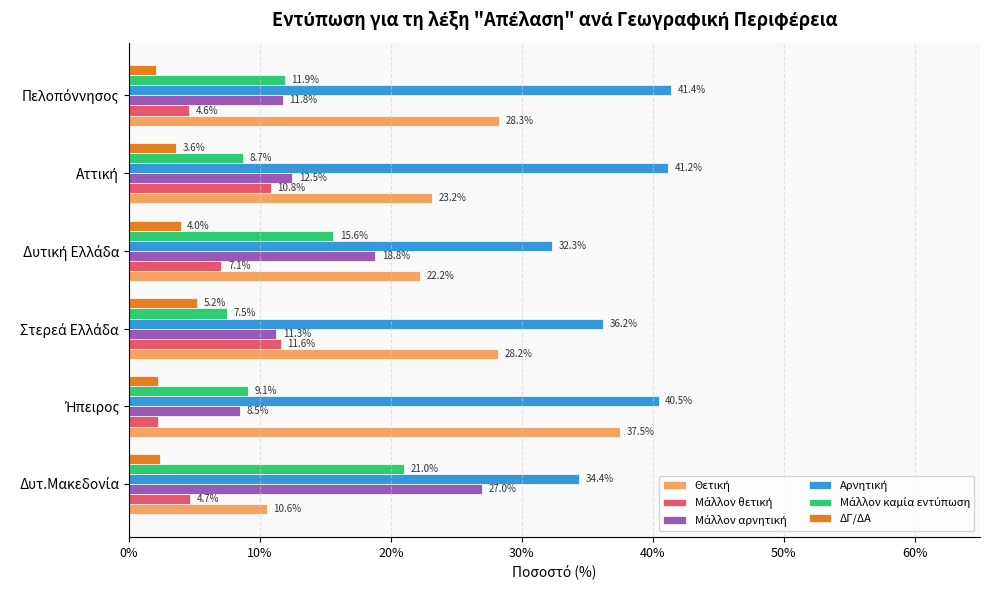

What is the greatest value displayed?

41.4